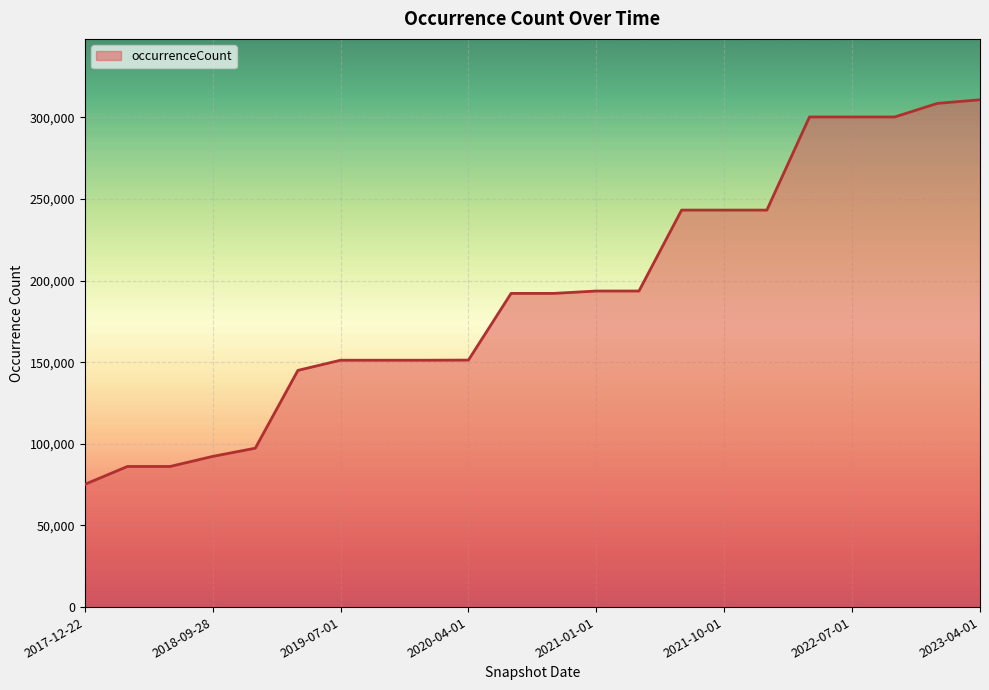

What is the smallest value displayed?

75179